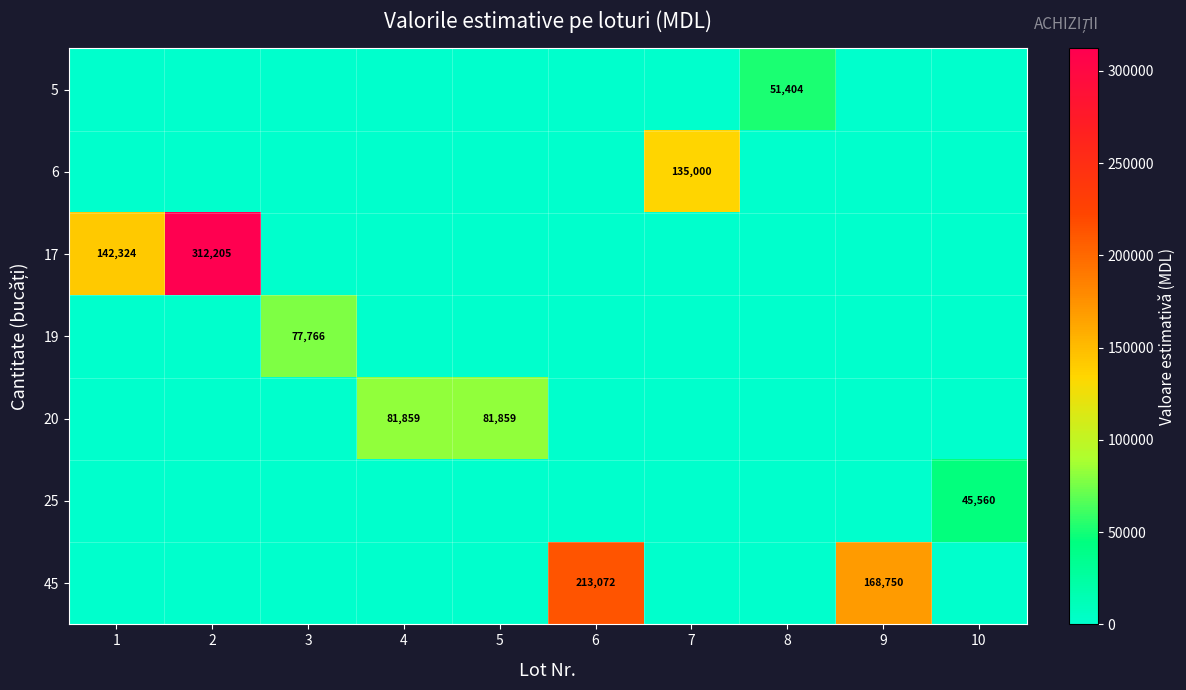

Is it true that 45 equals 102908 at 9?

False